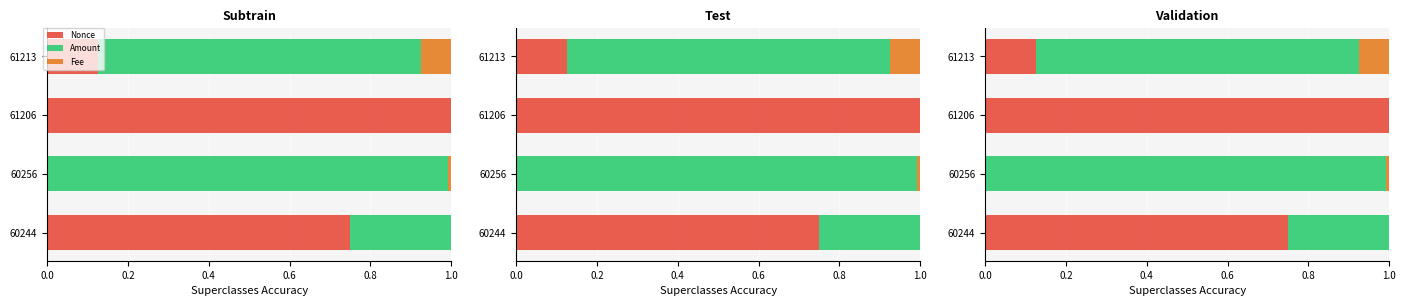

Which series has the widest spread of values?

Nonce